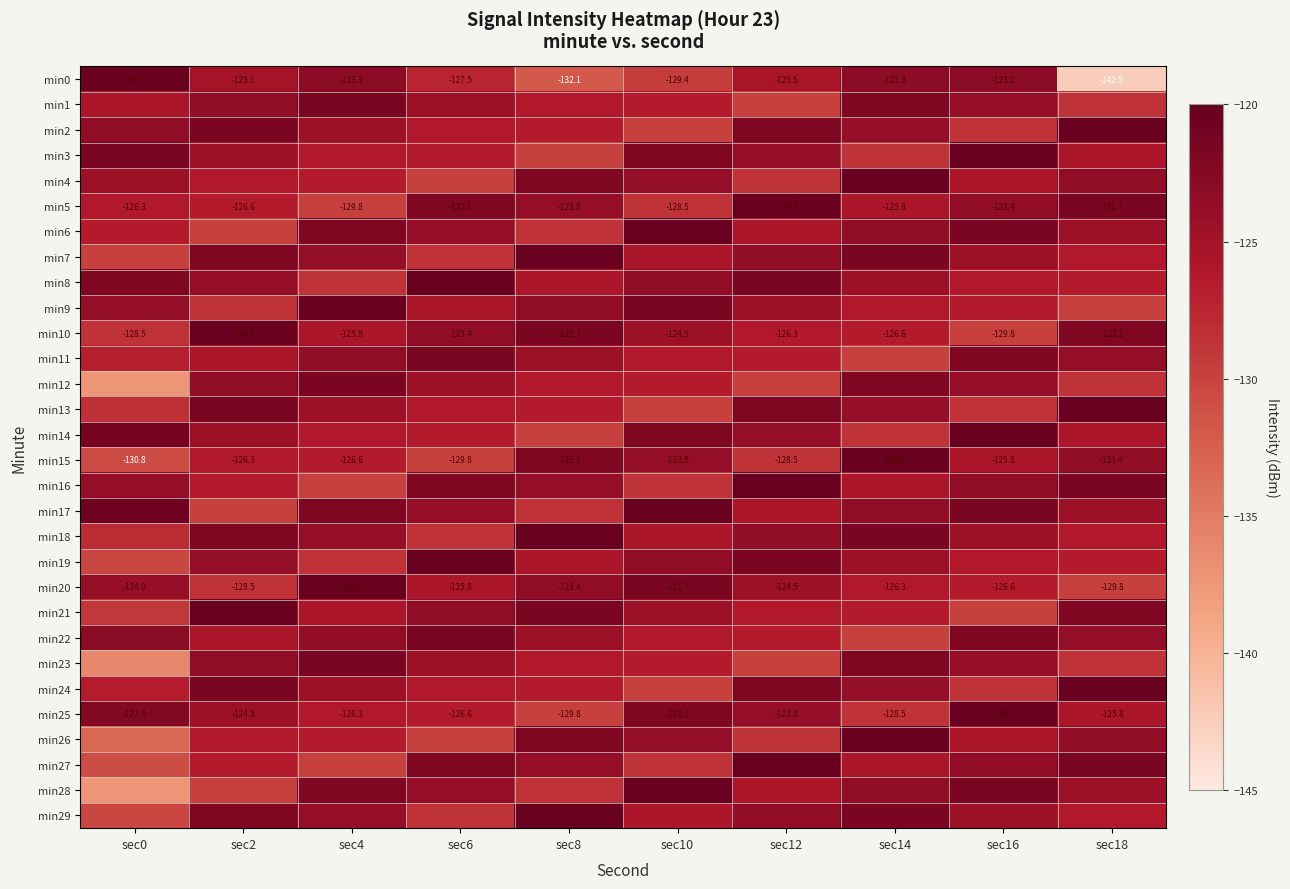

The value of min1 at sec16 is -212.9. True or false?

False